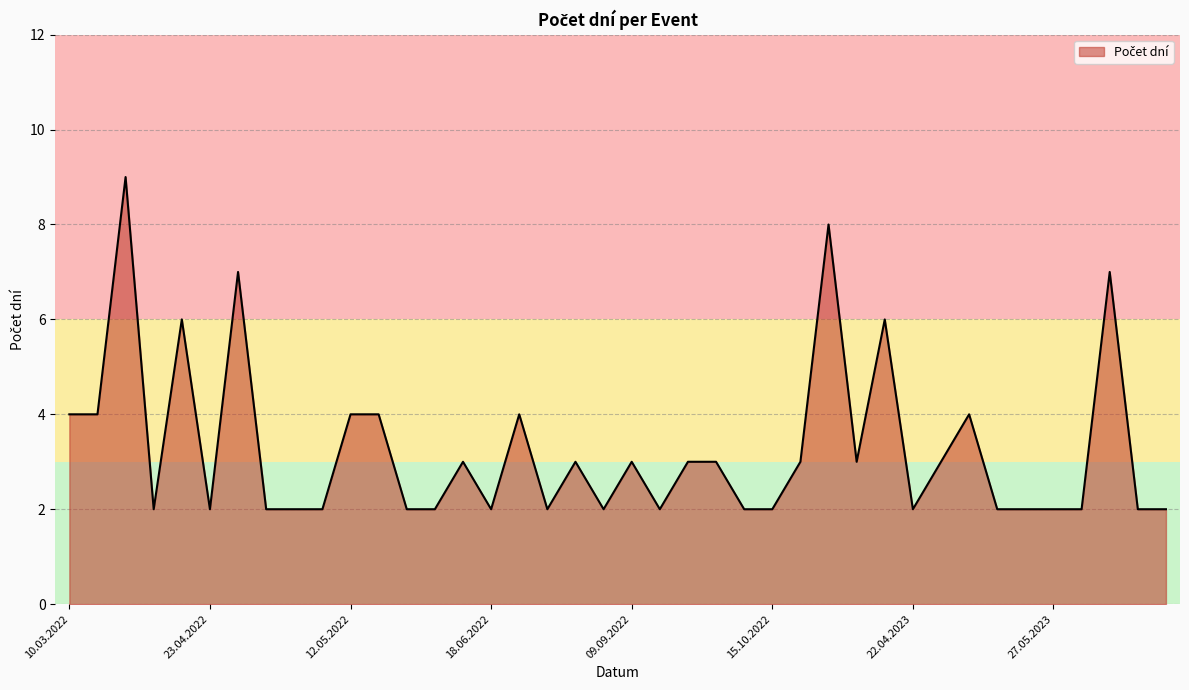

What is the difference between the maximum and minimum values?

7